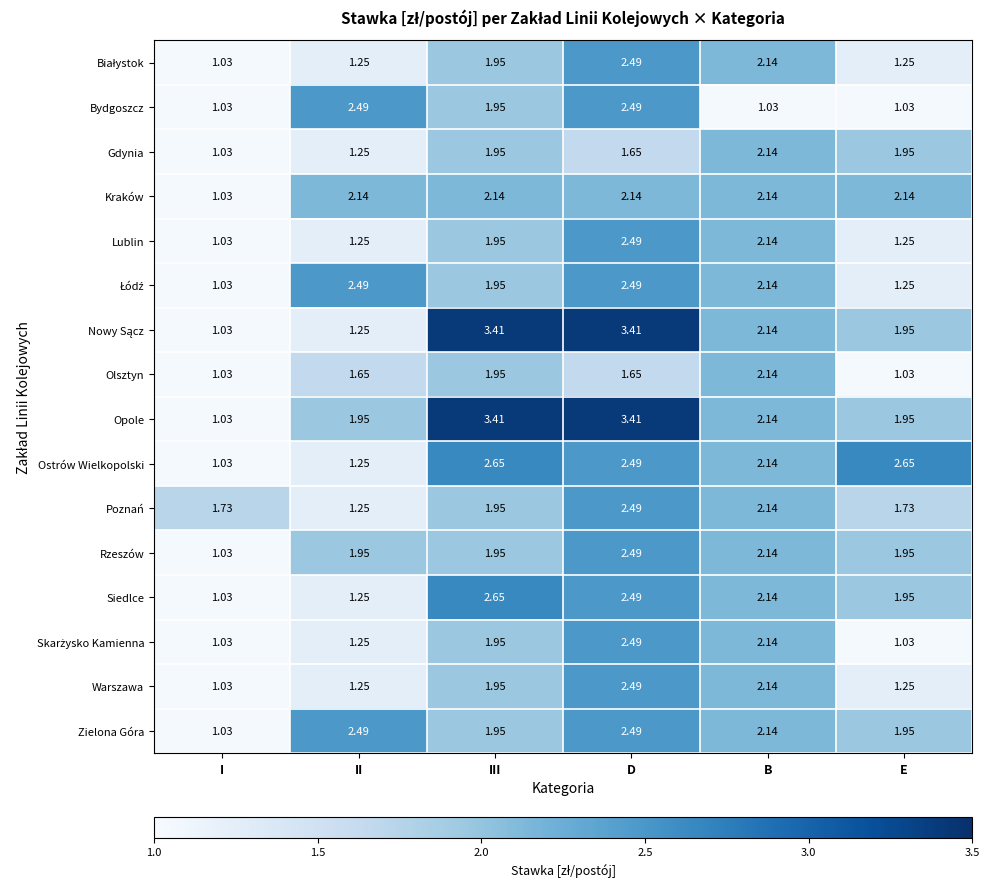

Is the value of Bydgoszcz at I greater than the value of Opole at E?

No